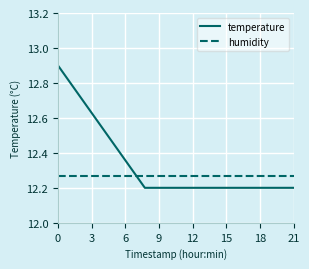

True or false: humidity and temperature cross at least once.

True